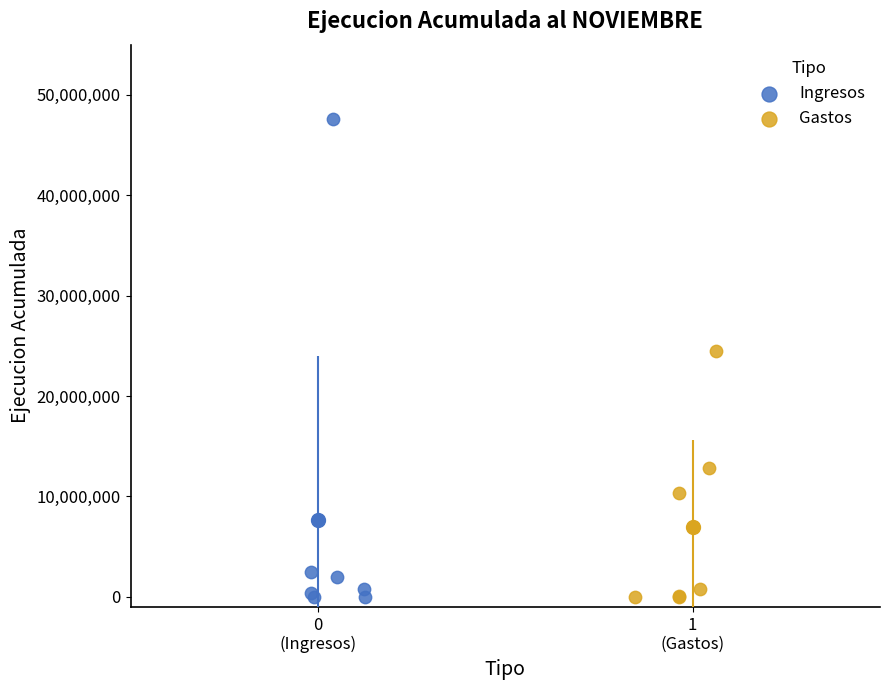

Which series contains the highest Y value?

Ingresos